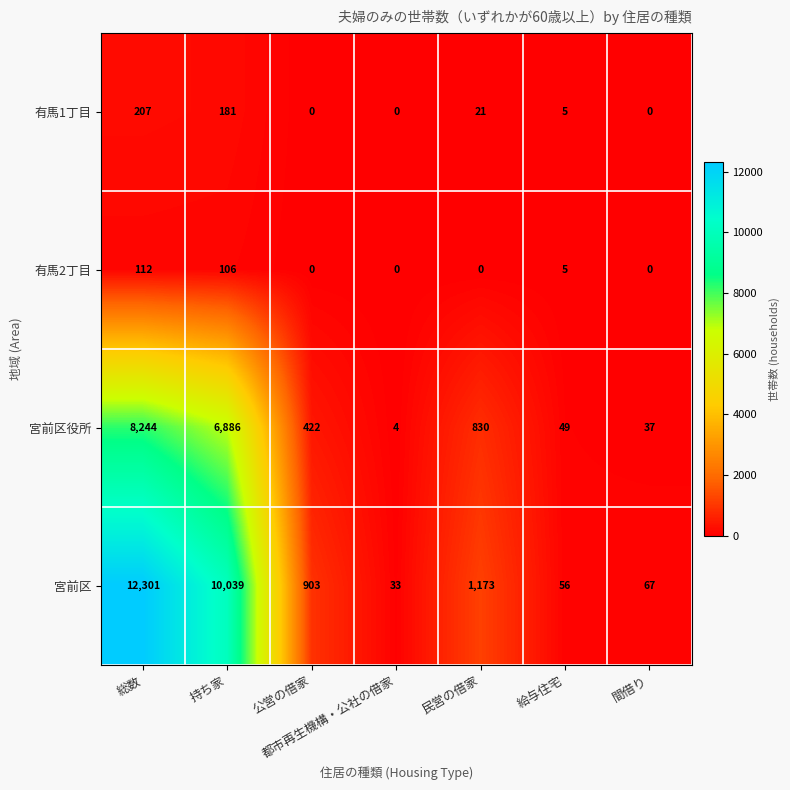

At which category does the chart reach its peak across all series?

総数